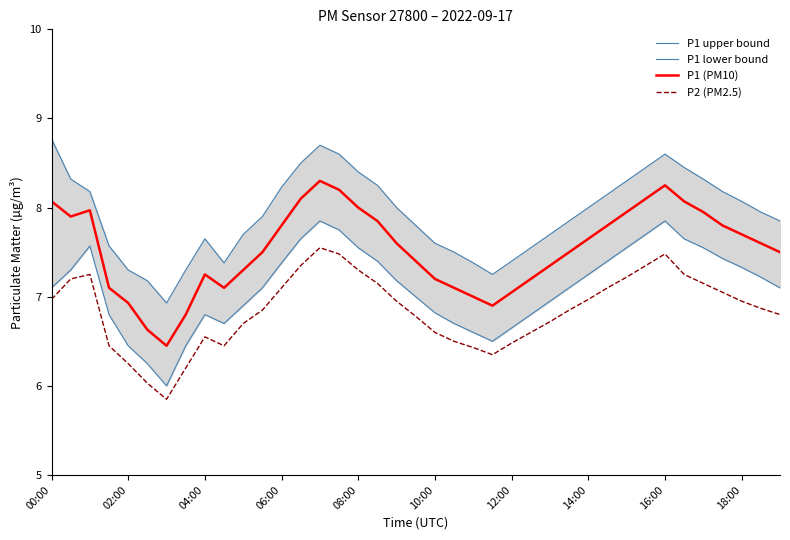

Is it true that P2 (PM2.5) equals 6.6 at 10:00?

True